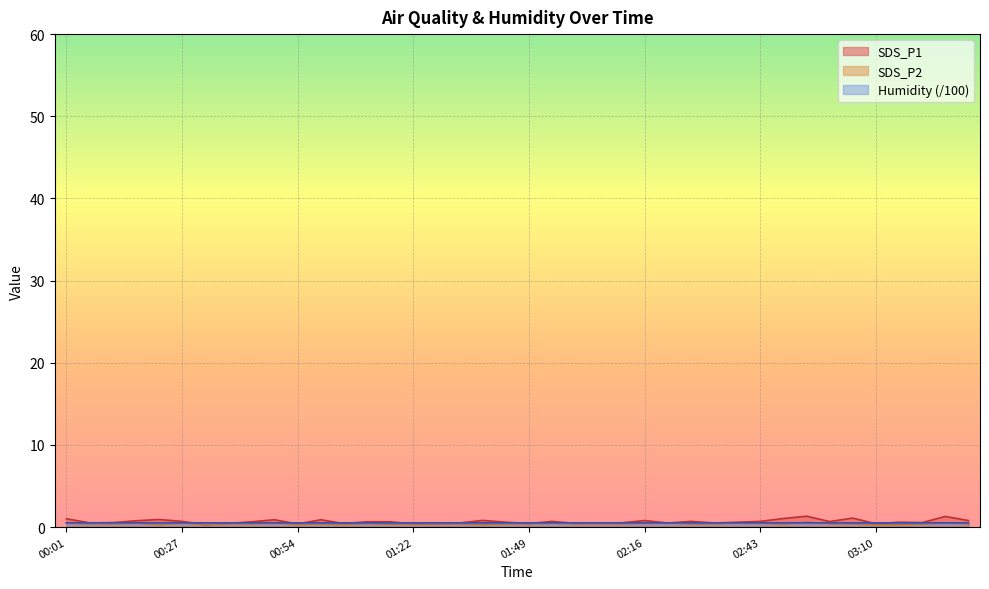

Reading left to right, transcribe all the data shown in this chart.

SDS_P1: 00:01=1.0	00:06=0.5	00:11=0.6	00:17=0.8	00:22=0.9	00:27=0.7	00:33=0.3	00:38=0.5	00:44=0.7	00:49=0.9	00:54=0.4	01:00=0.9	01:05=0.4	01:11=0.7	01:16=0.7	01:22=0.4	01:27=0.4	01:33=0.5	01:38=0.8	01:44=0.6	01:49=0.4	01:55=0.7	02:00=0.5	02:05=0.5	02:11=0.5	02:16=0.8	02:22=0.5	02:27=0.7	02:33=0.5	02:38=0.6	02:43=0.7	02:49=1.1	02:54=1.3	02:59=0.7	03:05=1.1	03:10=0.4	03:15=0.6	03:21=0.6	03:26=1.3	03:31=0.8
SDS_P2: 00:01=0.5	00:06=0.4	00:11=0.4	00:17=0.5	00:22=0.3	00:27=0.5	00:33=0.3	00:38=0.4	00:44=0.4	00:49=0.5	00:54=0.3	01:00=0.4	01:05=0.3	01:11=0.5	01:16=0.3	01:22=0.4	01:27=0.4	01:33=0.4	01:38=0.3	01:44=0.4	01:49=0.4	01:55=0.5	02:00=0.4	02:05=0.4	02:11=0.4	02:16=0.5	02:22=0.5	02:27=0.4	02:33=0.4	02:38=0.5	02:43=0.5	02:49=0.3	02:54=0.6	02:59=0.4	03:05=0.4	03:10=0.3	03:15=0.3	03:21=0.4	03:26=0.5	03:31=0.4
Humidity: 00:01=0.5	00:06=0.5	00:11=0.5	00:17=0.5	00:22=0.5	00:27=0.5	00:33=0.5	00:38=0.5	00:44=0.5	00:49=0.5	00:54=0.5	01:00=0.5	01:05=0.5	01:11=0.5	01:16=0.5	01:22=0.5	01:27=0.5	01:33=0.5	01:38=0.5	01:44=0.5	01:49=0.5	01:55=0.5	02:00=0.5	02:05=0.5	02:11=0.5	02:16=0.5	02:22=0.5	02:27=0.5	02:33=0.5	02:38=0.5	02:43=0.5	02:49=0.5	02:54=0.5	02:59=0.5	03:05=0.5	03:10=0.5	03:15=0.5	03:21=0.5	03:26=0.5	03:31=0.5